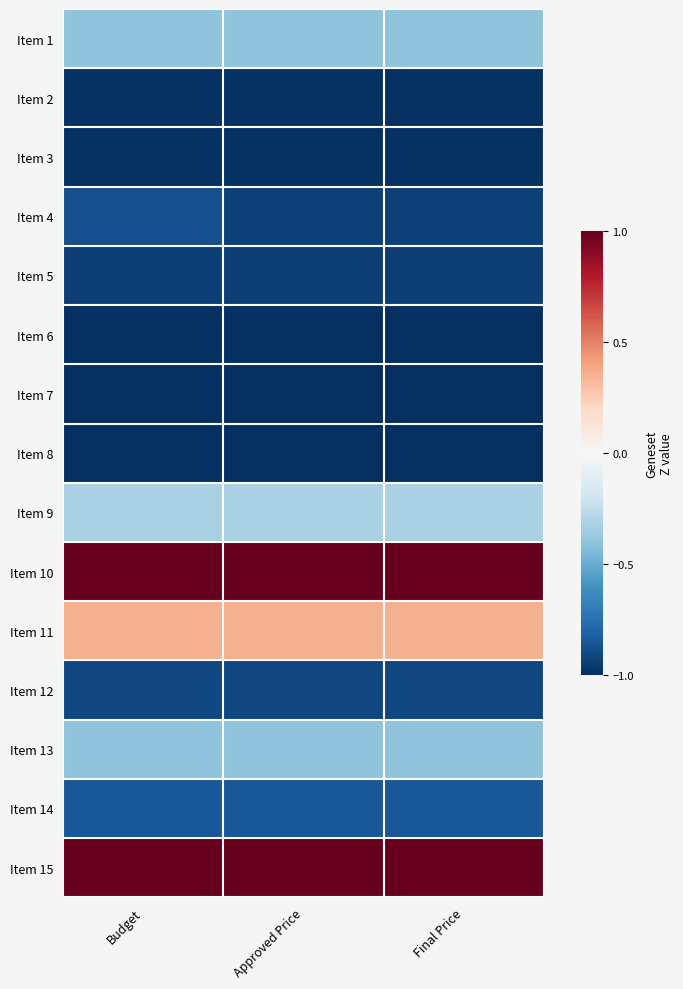

Reading left to right, extract all data points from this chart.

Item 1: Budget=-0.4	Approved Price=-0.4	Final Price=-0.4
Item 2: Budget=-1.0	Approved Price=-1.0	Final Price=-1.0
Item 3: Budget=-1.0	Approved Price=-1.0	Final Price=-1.0
Item 4: Budget=-0.9	Approved Price=-0.9	Final Price=-0.9
Item 5: Budget=-0.9	Approved Price=-0.9	Final Price=-0.9
Item 6: Budget=-1.0	Approved Price=-1.0	Final Price=-1.0
Item 7: Budget=-1.0	Approved Price=-1.0	Final Price=-1.0
Item 8: Budget=-1.0	Approved Price=-1.0	Final Price=-1.0
Item 9: Budget=-0.3	Approved Price=-0.3	Final Price=-0.3
Item 10: Budget=1.0	Approved Price=1.0	Final Price=1.0
Item 11: Budget=0.4	Approved Price=0.4	Final Price=0.4
Item 12: Budget=-0.9	Approved Price=-0.9	Final Price=-0.9
Item 13: Budget=-0.4	Approved Price=-0.4	Final Price=-0.4
Item 14: Budget=-0.8	Approved Price=-0.8	Final Price=-0.8
Item 15: Budget=1.0	Approved Price=1.0	Final Price=1.0